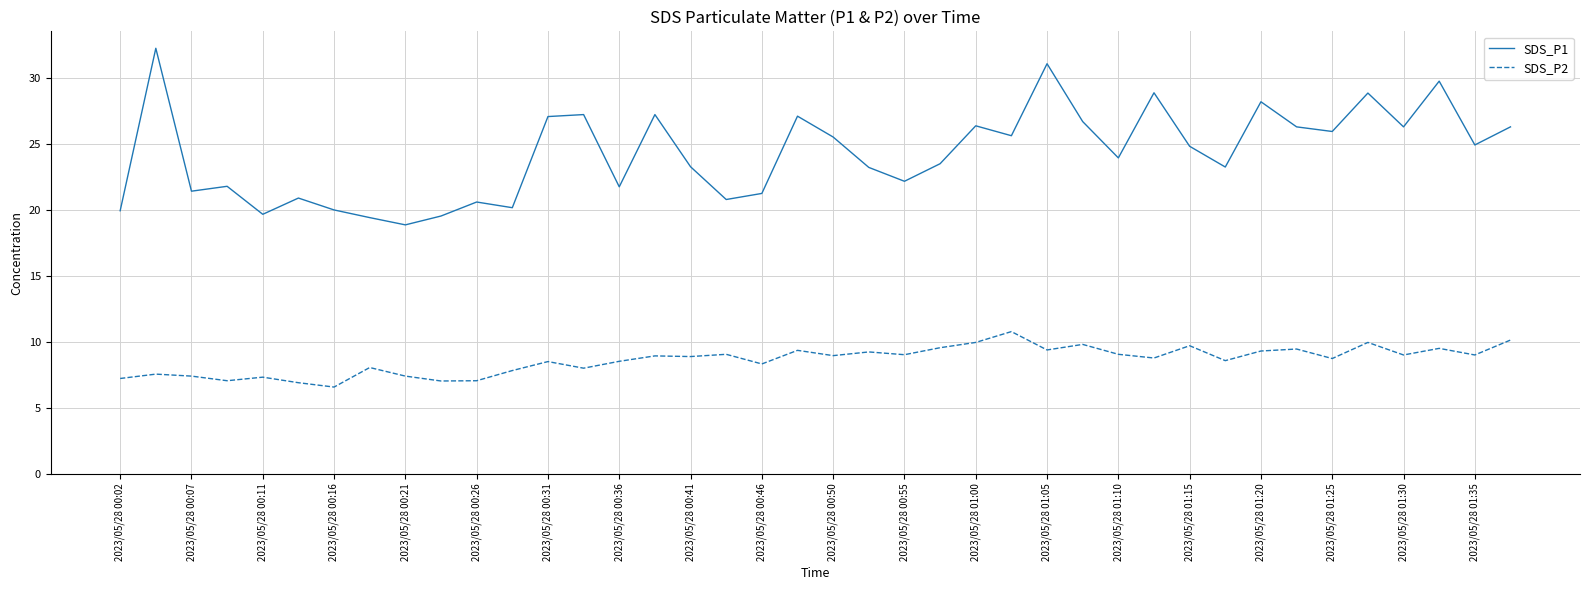

What is the lowest value of the SDS_P1 series?

18.9